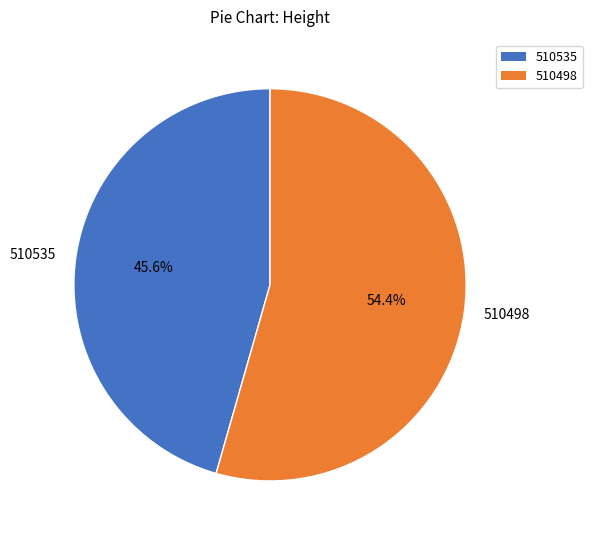

Does any single category account for the majority?

Yes